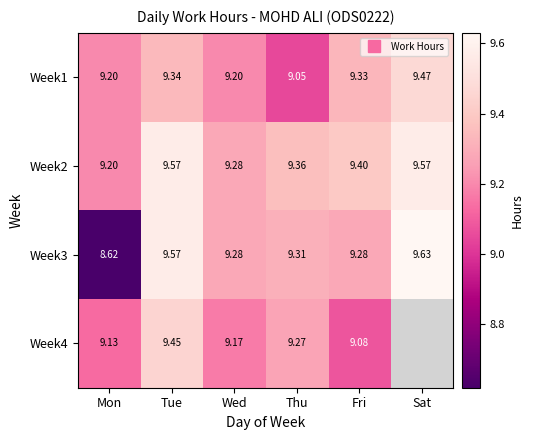

What is the difference between the Week3 values at Tue and Wed?

0.3